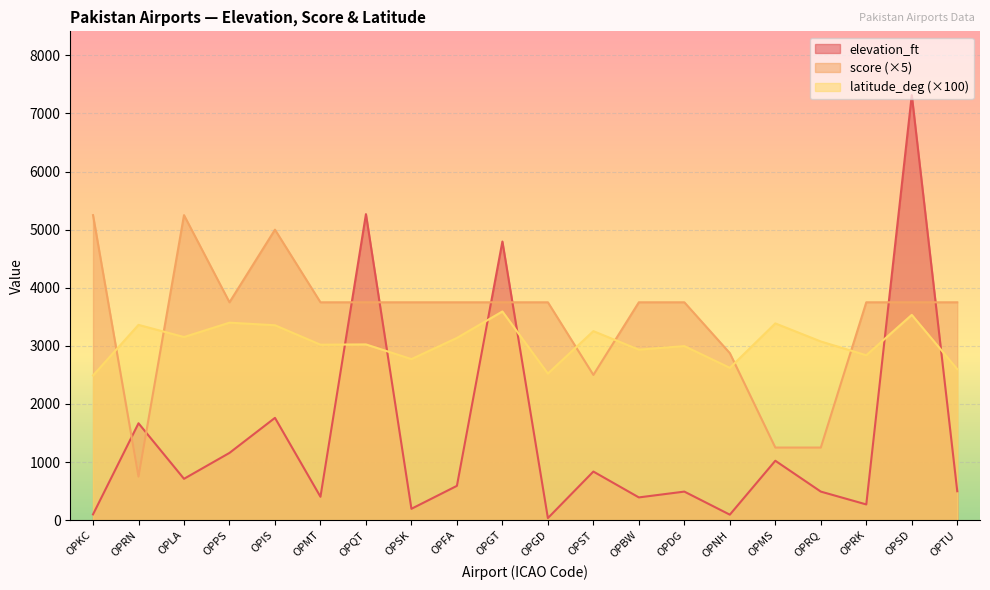

Reading right to left, transcribe all the data shown in this chart.

elevation_ft: OPTU=498.0	OPSD=7316.0	OPRK=271.0	OPRQ=492.0	OPMS=1023.0	OPNH=95.0	OPDG=492.0	OPBW=392.0	OPST=837.0	OPGD=36.0	OPGT=4796.0	OPFA=591.0	OPSK=196.0	OPQT=5267.0	OPMT=403.0	OPIS=1761.0	OPPS=1158.0	OPLA=712.0	OPRN=1668.0	OPKC=100.0
score: OPTU=3750.0	OPSD=3750.0	OPRK=3750.0	OPRQ=1250.0	OPMS=1250.0	OPNH=2875.0	OPDG=3750.0	OPBW=3750.0	OPST=2500.0	OPGD=3750.0	OPGT=3750.0	OPFA=3750.0	OPSK=3750.0	OPQT=3750.0	OPMT=3750.0	OPIS=5000.0	OPPS=3750.0	OPLA=5250.0	OPRN=750.0	OPKC=5250.0
latitude_deg: OPTU=2598.6	OPSD=3533.6	OPRK=2838.4	OPRQ=3075.8	OPMS=3386.9	OPNH=2621.9	OPDG=2996.1	OPBW=2934.8	OPST=3253.6	OPGD=2523.2	OPGT=3591.9	OPFA=3136.5	OPSK=2772.2	OPQT=3025.1	OPMT=3020.3	OPIS=3354.9	OPPS=3399.4	OPLA=3152.2	OPRN=3361.7	OPKC=2490.7